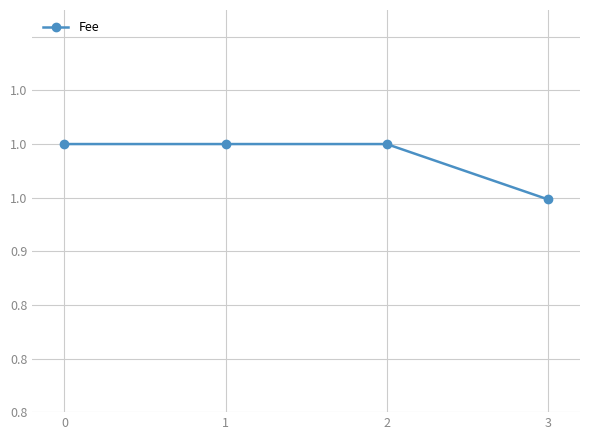

What is the ratio of the value at 2 to the value at 0?

1.0